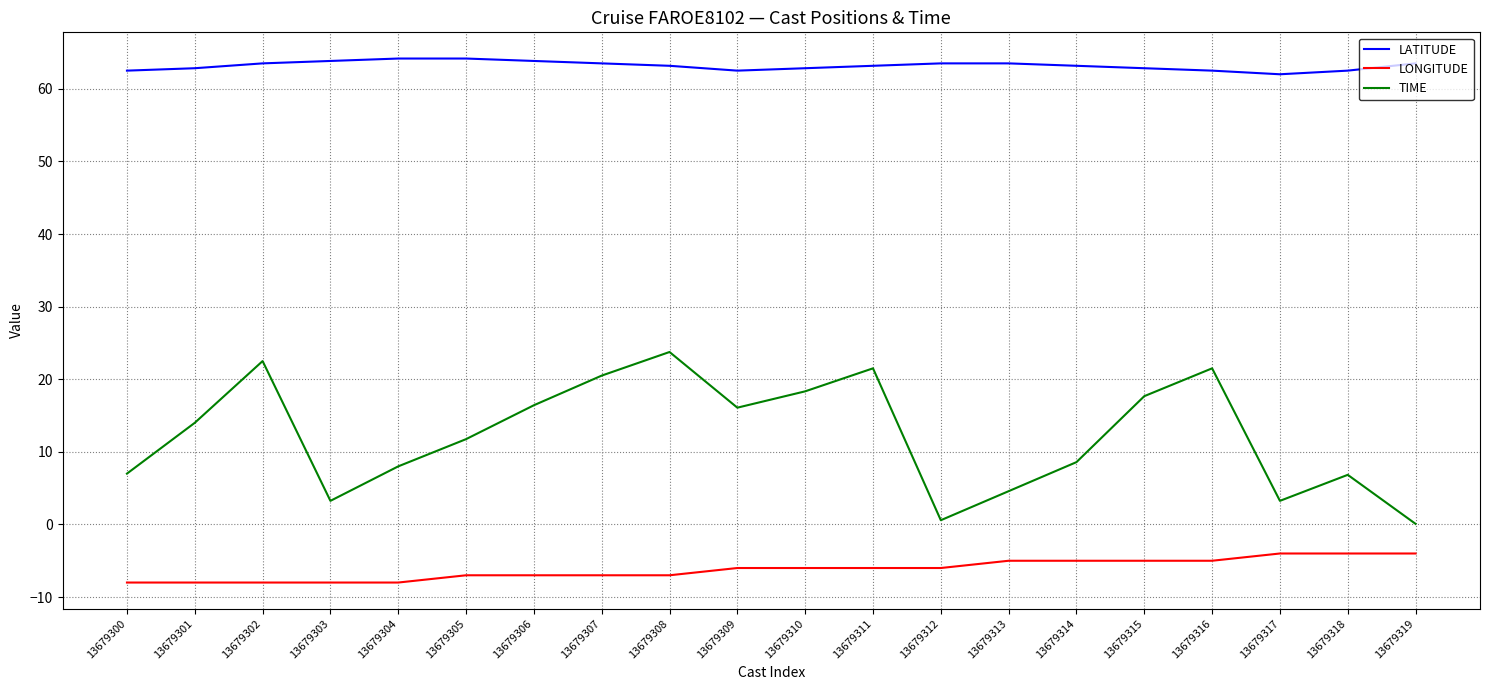

What is the sum of all TIME values?

246.2